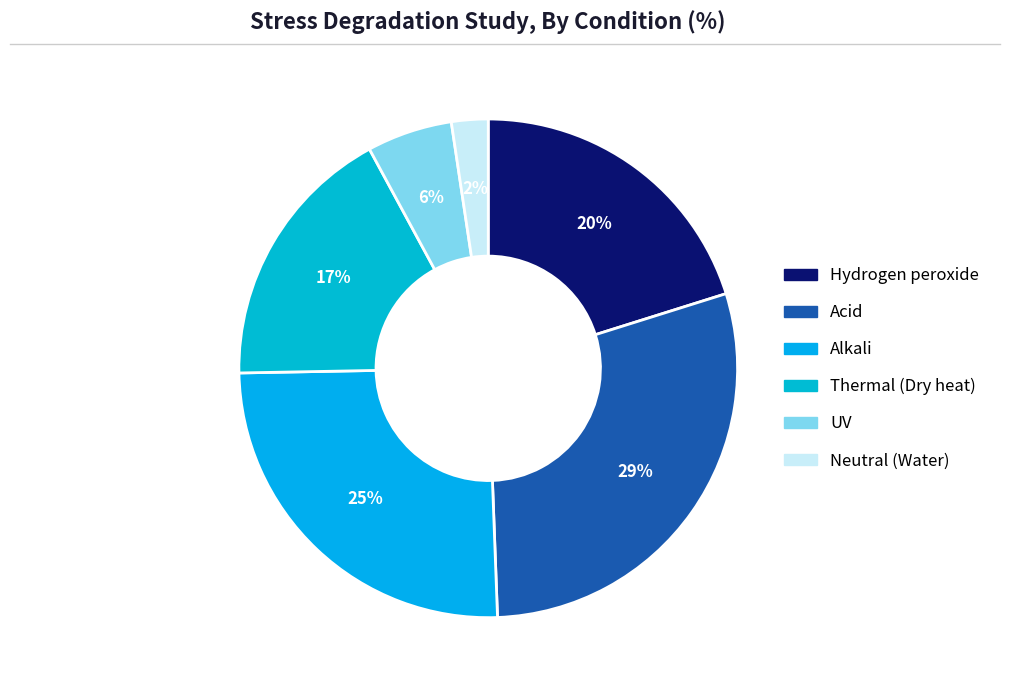

Count the number of slices in the pie.

6